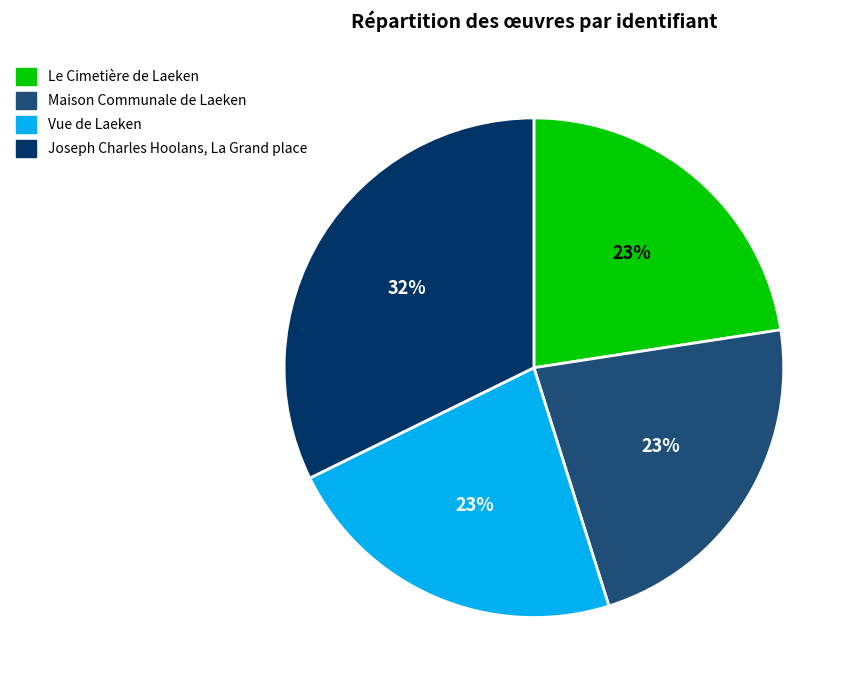

Is Le Cimetière de Laeken the majority of the pie?

No